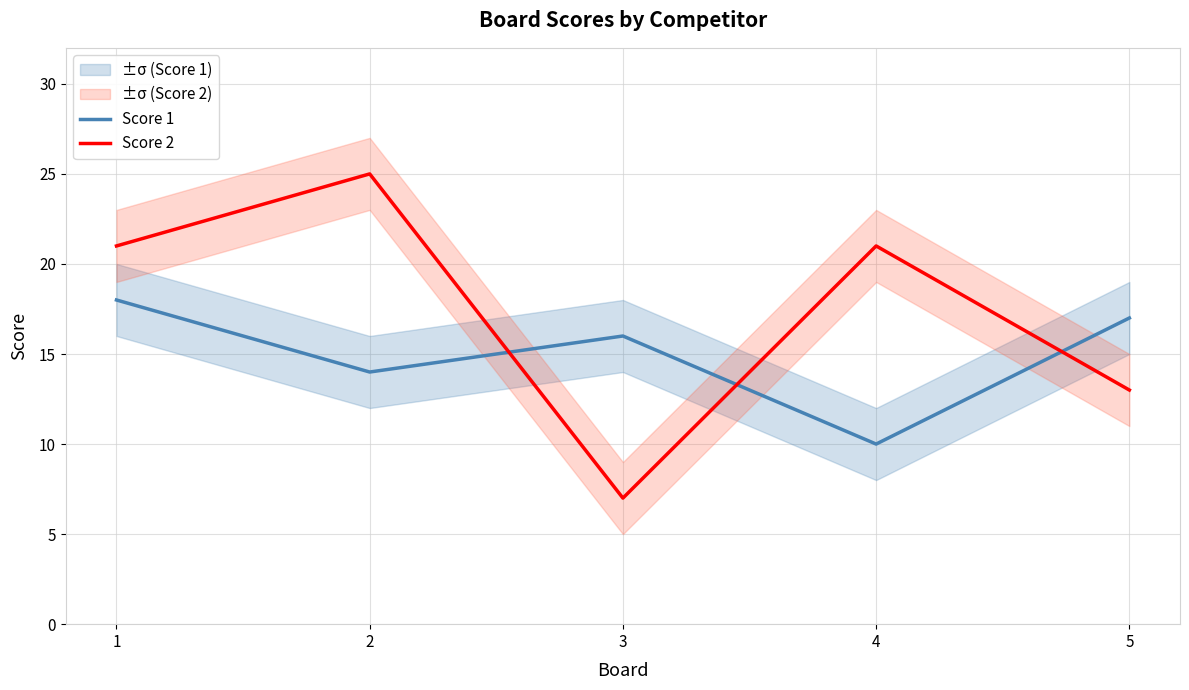

Rank the series at 2 from lowest to highest value.

Score 1, Score 2